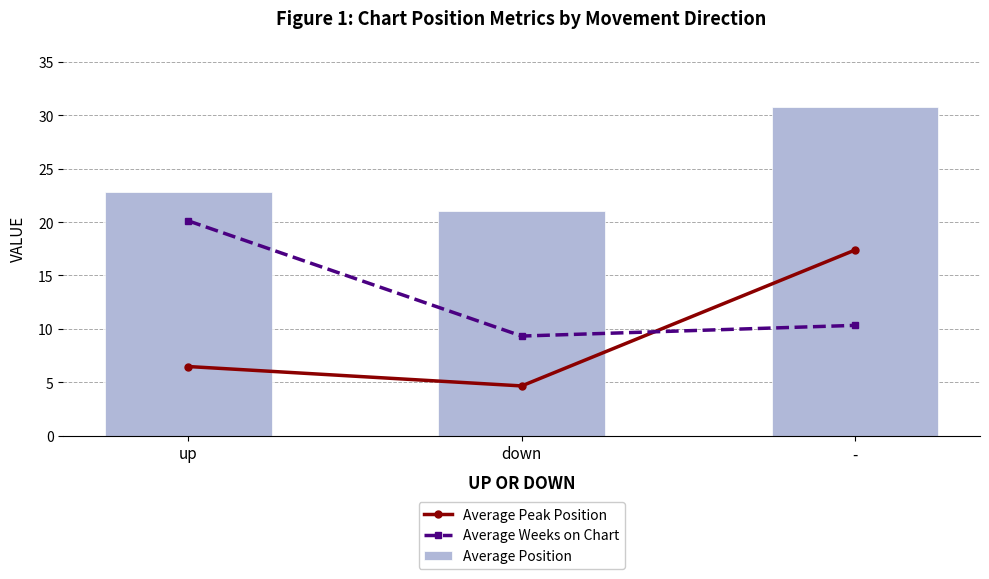

Does the chart contain any negative values?

No